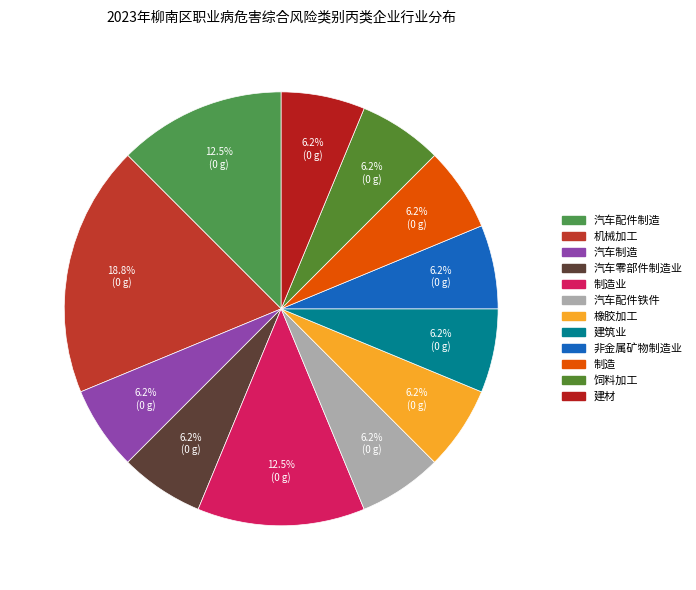

Count the number of slices in the pie.

12